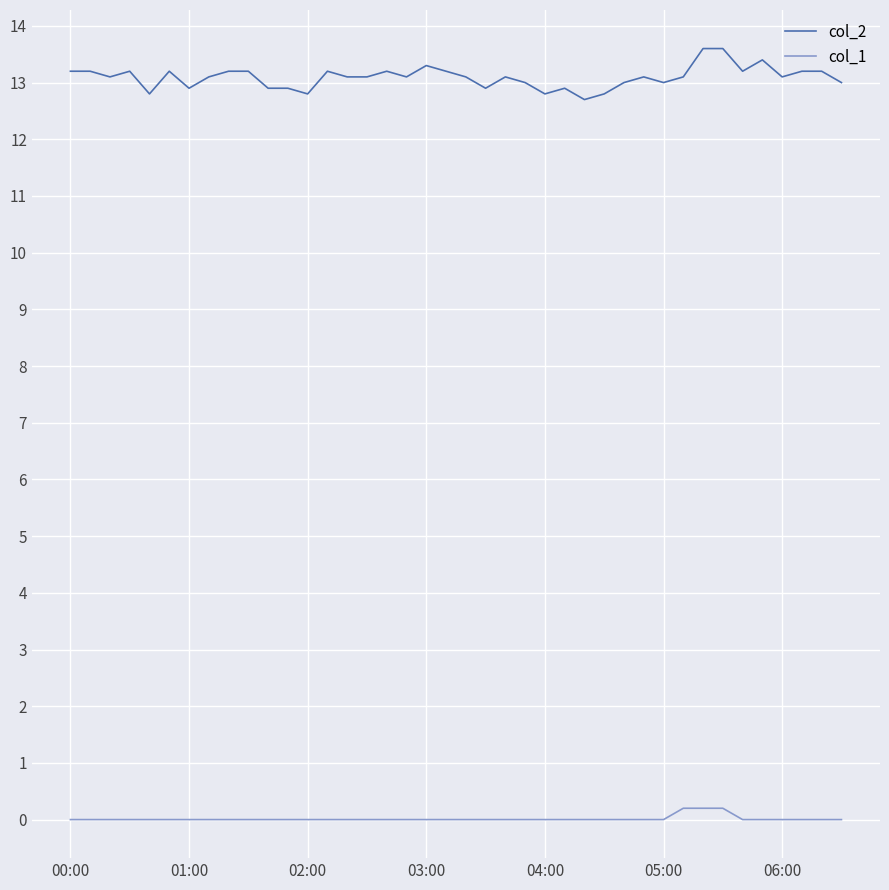

Which series has the largest total across all categories?

col_2